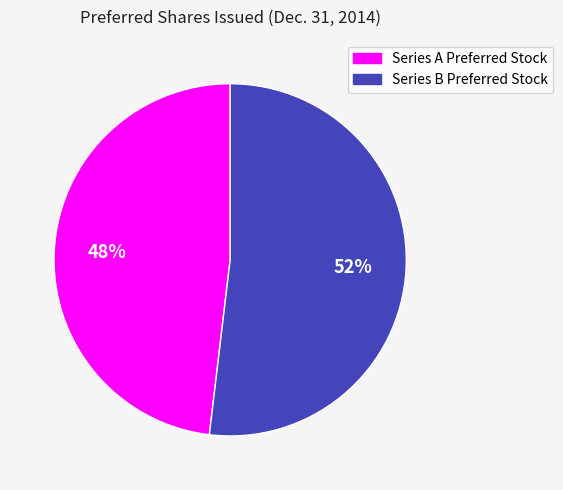

What is the ratio of the value at Series B Preferred Stock to the value at Series A Preferred Stock?

1.1